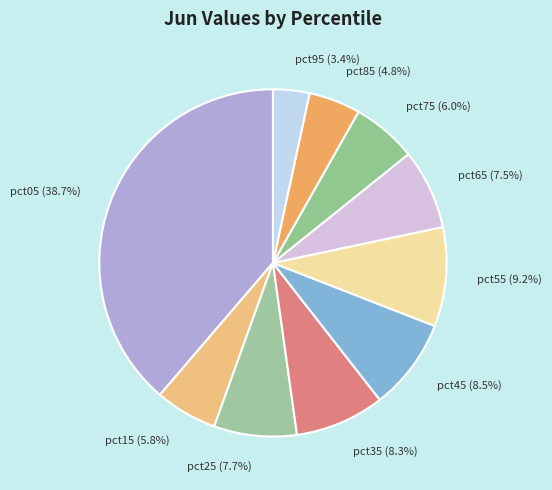

What percentage is the pct95 slice, to the nearest percent?

3%